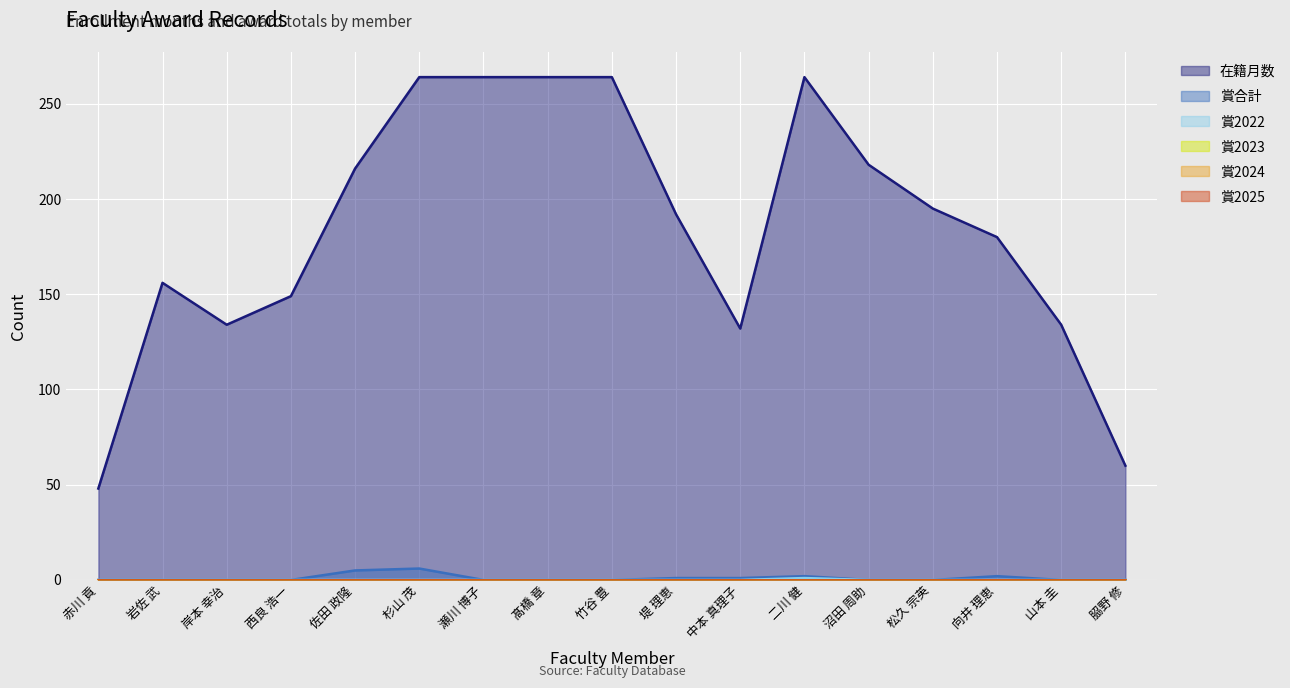

True or false: 賞2022 and 賞合計 intersect in this chart.

False